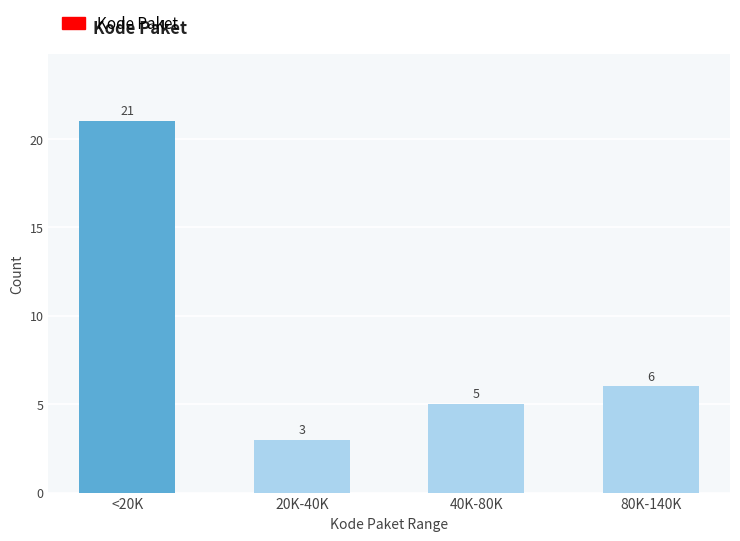

Reading right to left, transcribe all the data shown in this chart.

6	5	3	21